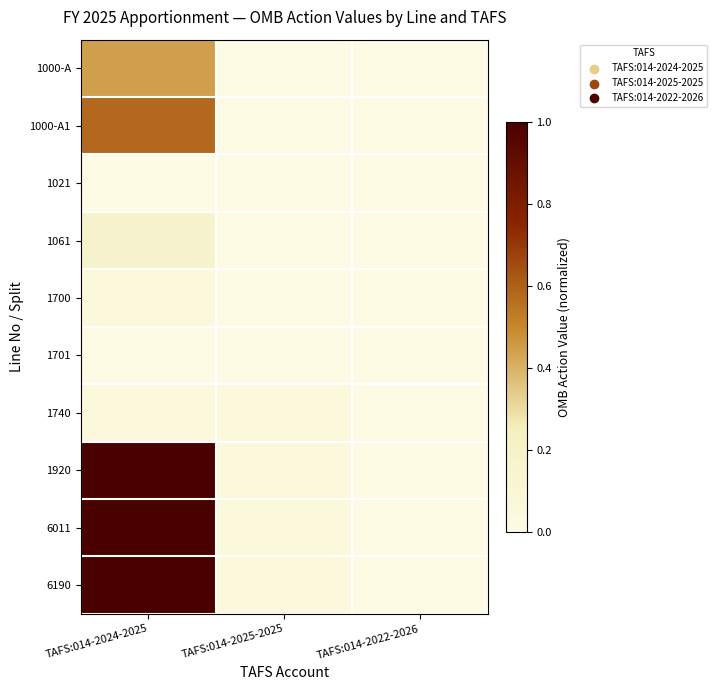

At how many categories does at least one series exceed 0?

2